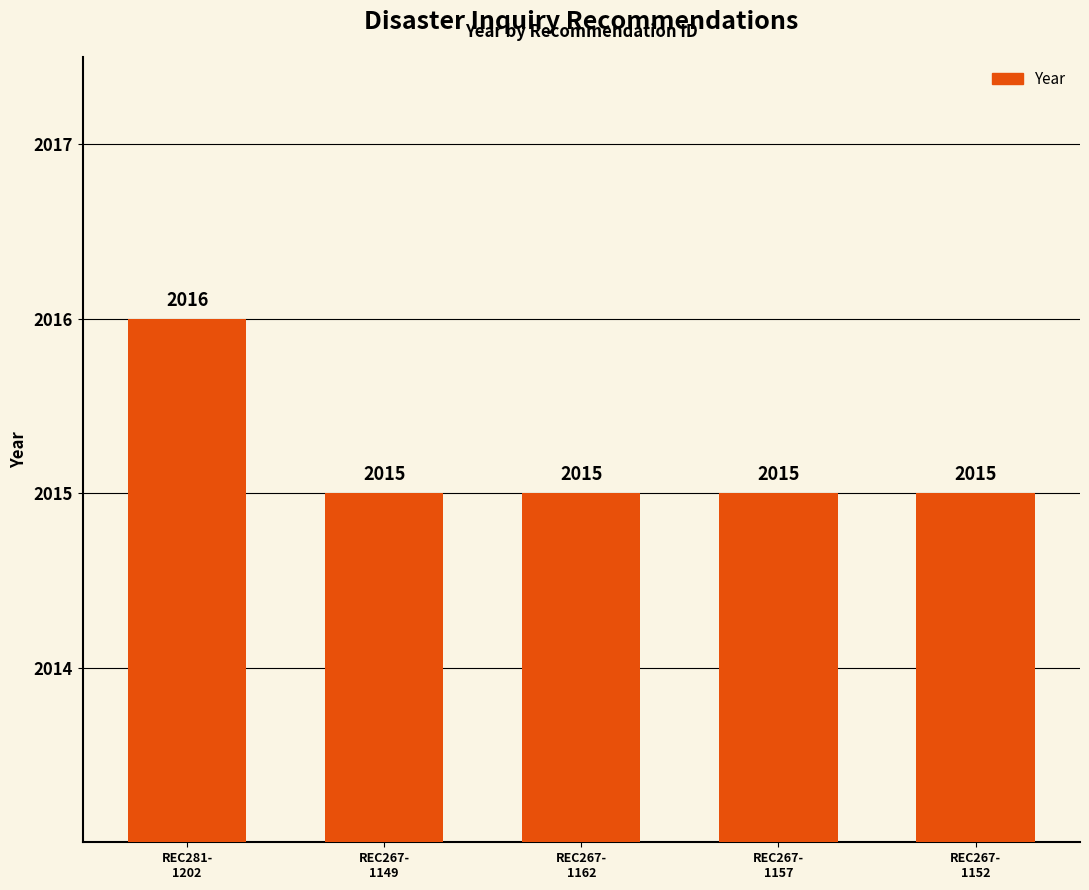

What is the sum of all values?

10076